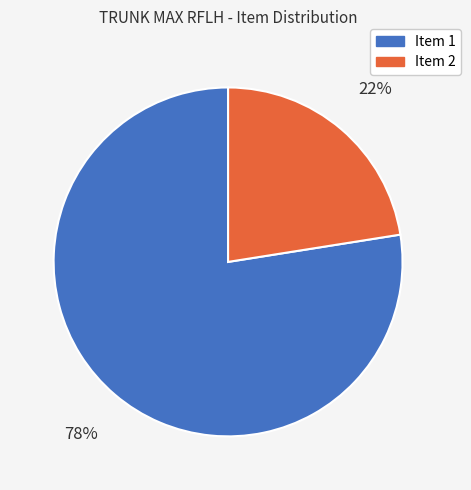

To the nearest percent, what is the average slice percentage?

50%